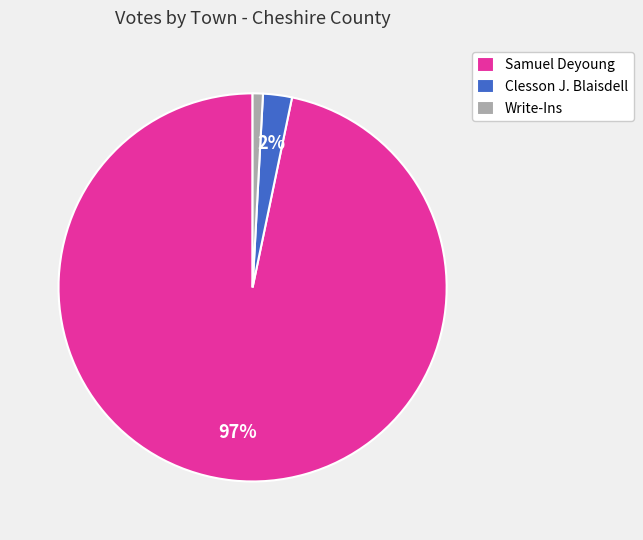

To the nearest percent, what is the difference between the largest and smallest slice percentages?

96%